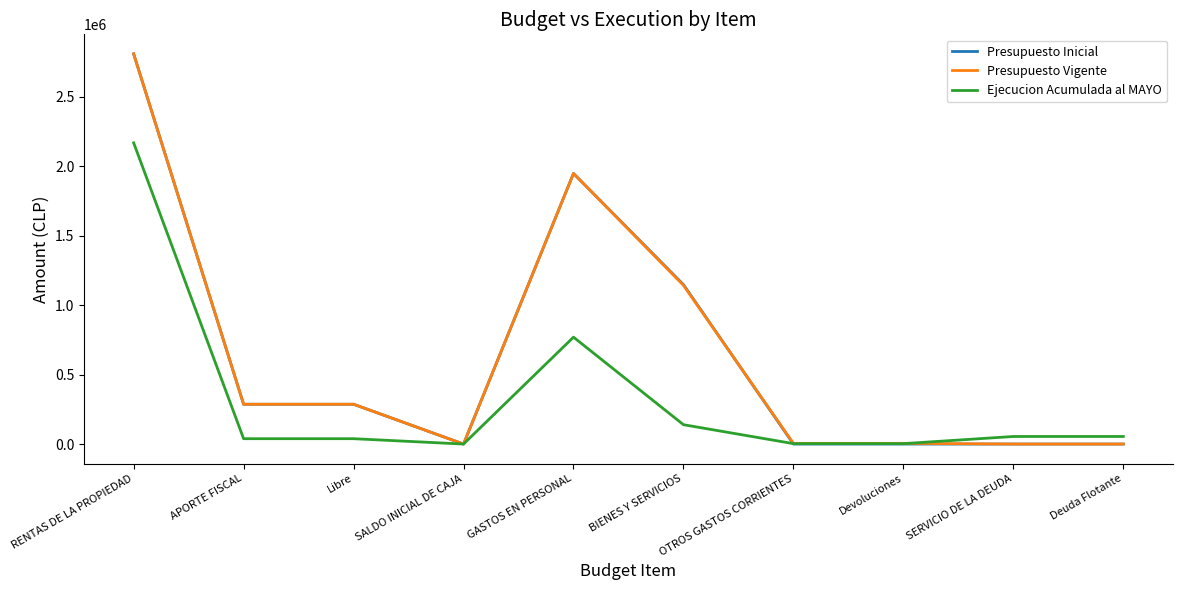

What position from the left is SALDO INICIAL DE CAJA?

4